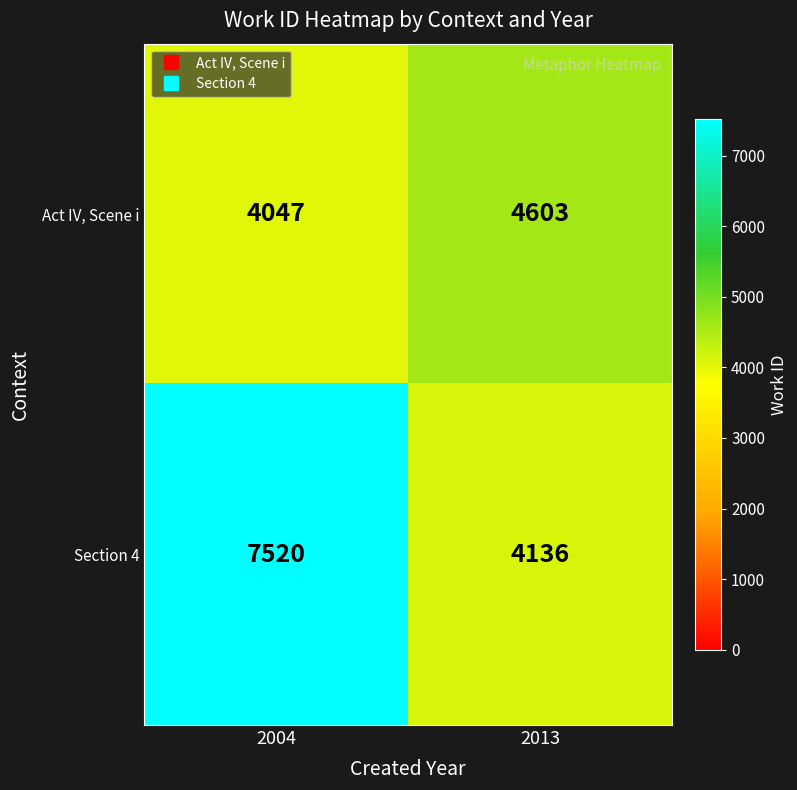

What is the minimum value shown in the chart?

4047